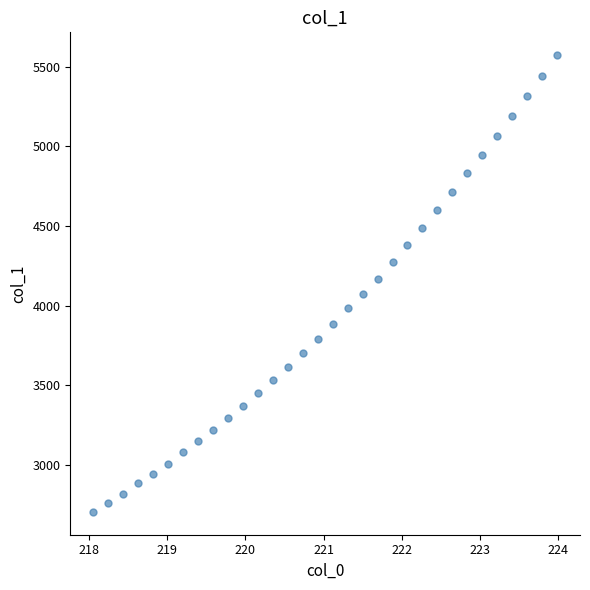

What is the range of X values (max minus min)?

5.9